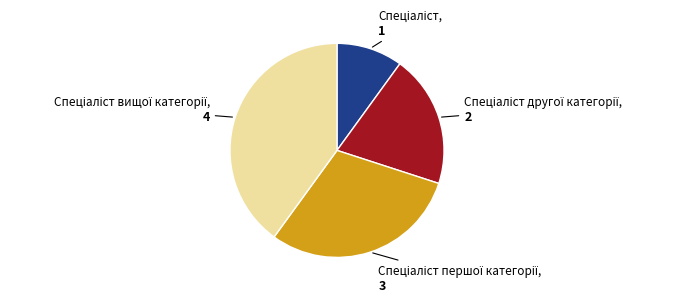

Does any single category account for the majority?

No